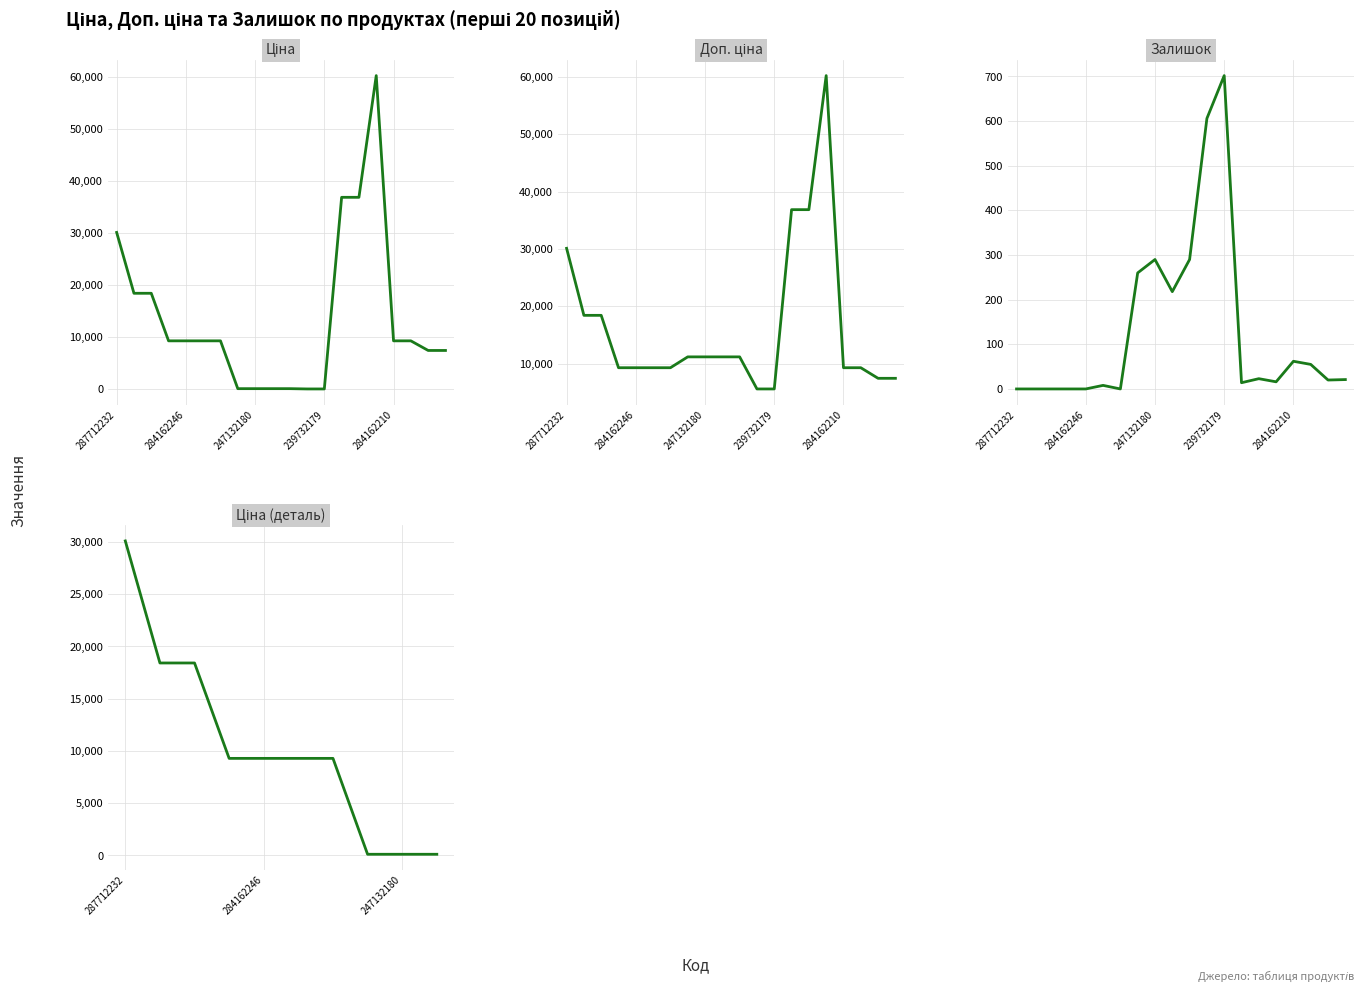

At 285672232, list the series in order from smallest to largest.

Залишок, Ціна, Доп. ціна